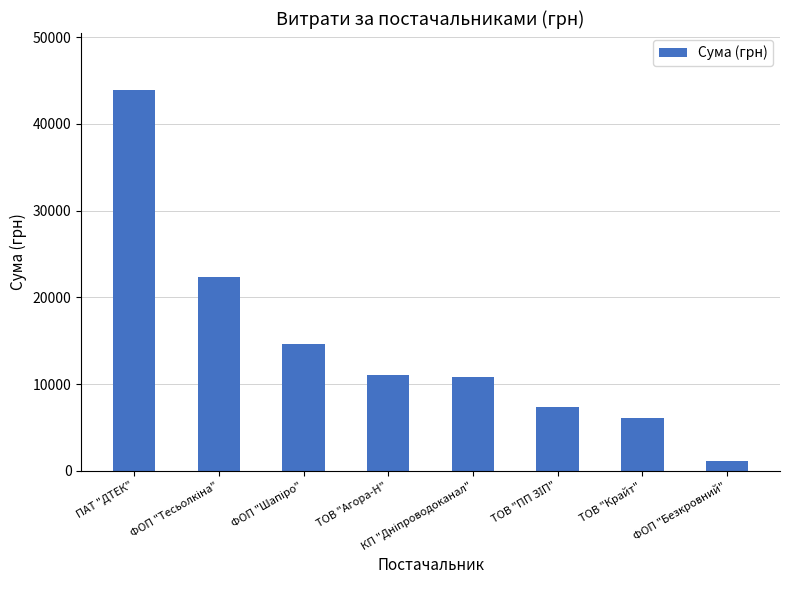

What is the approximate value at ТОВ "Крайт"?

6055.0